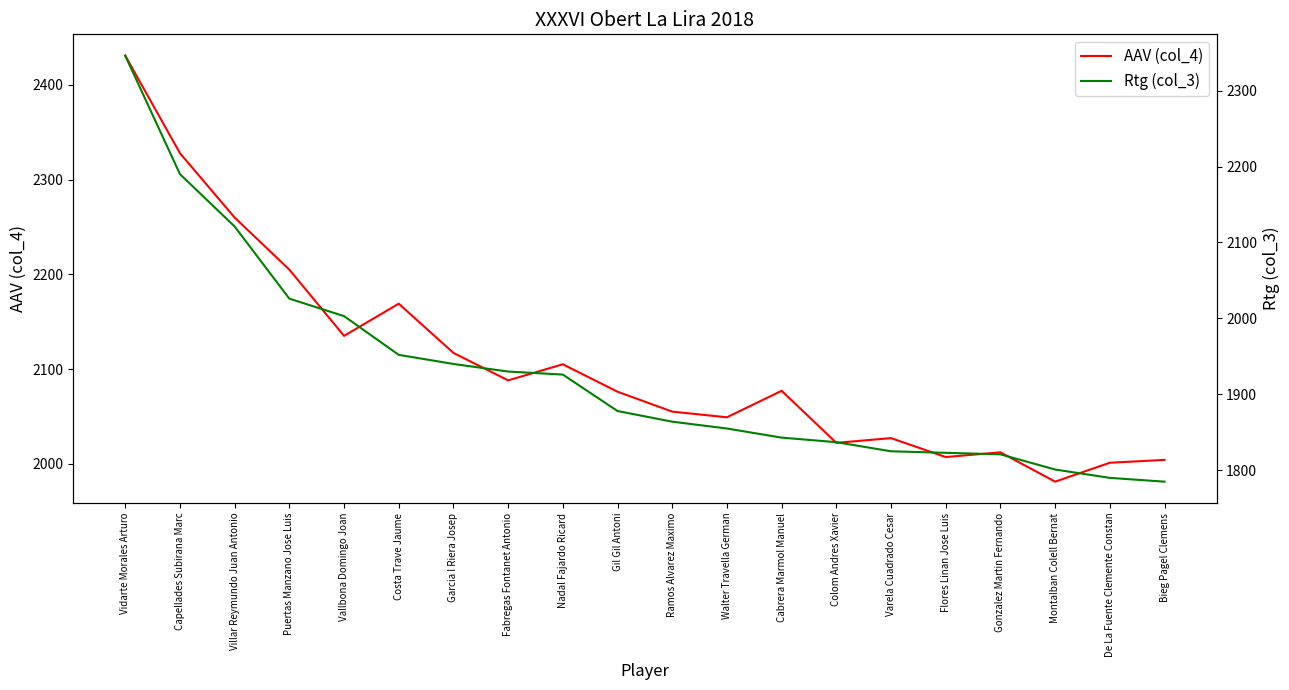

How many distinct data groups are displayed?

2